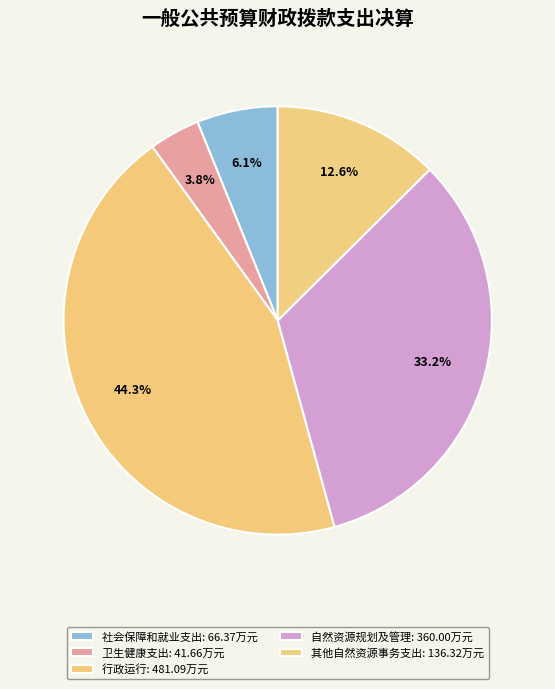

What percentage is NOT represented by 社会保障和就业支出?

93.9%